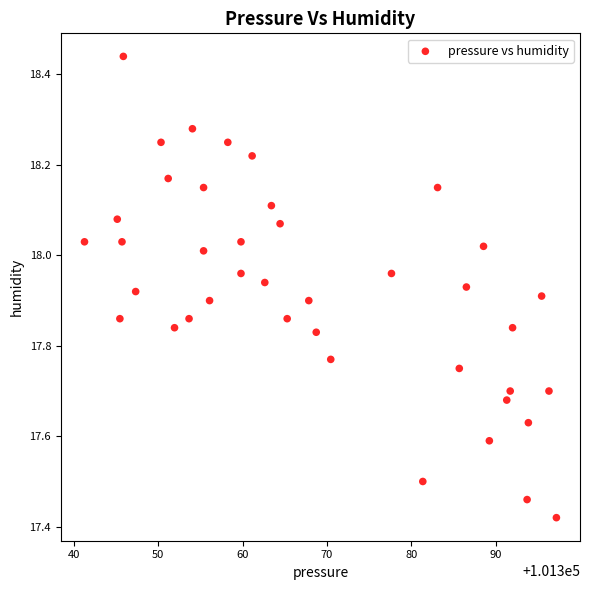

What is the range of Y values (max minus min)?

1.0